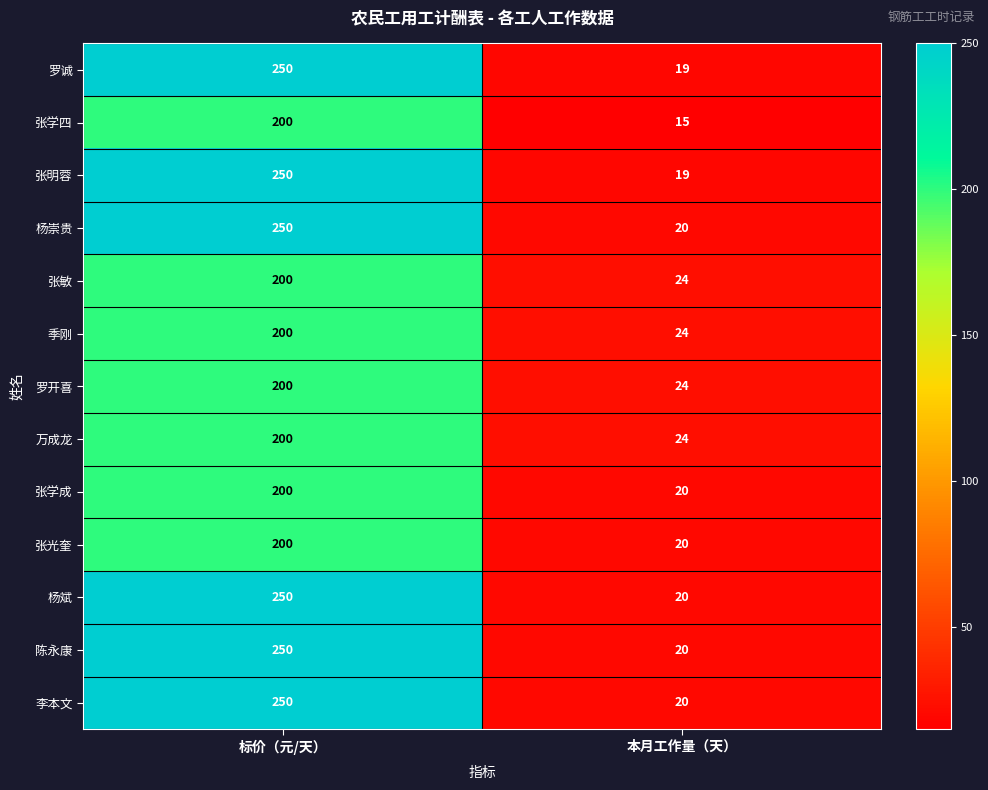

What is the difference between the maximum and minimum values in the 杨斌 series?

230